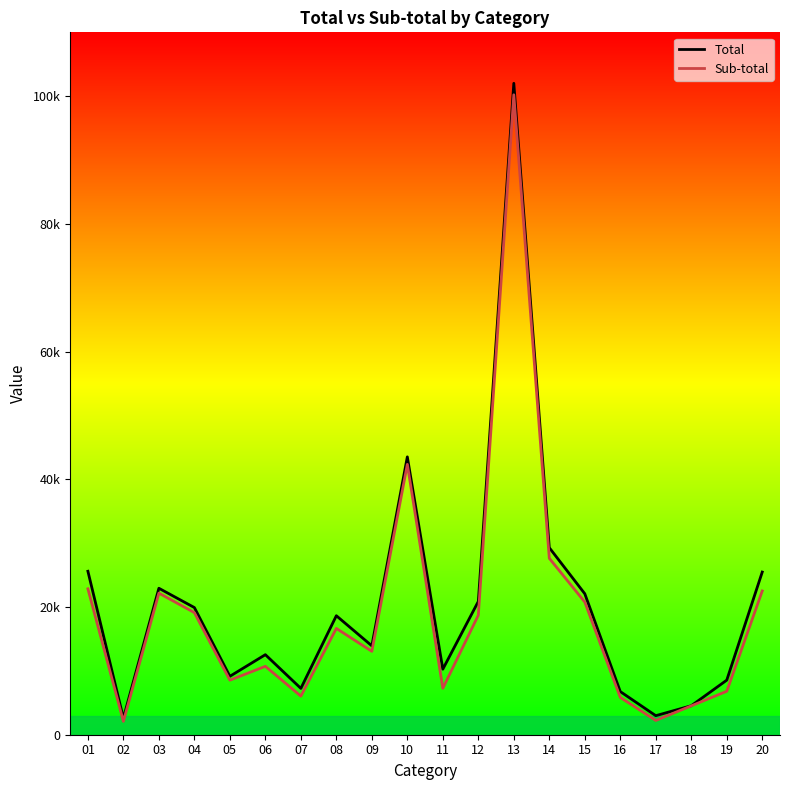

Is it true that Sub-total equals 13057 at 09?

True